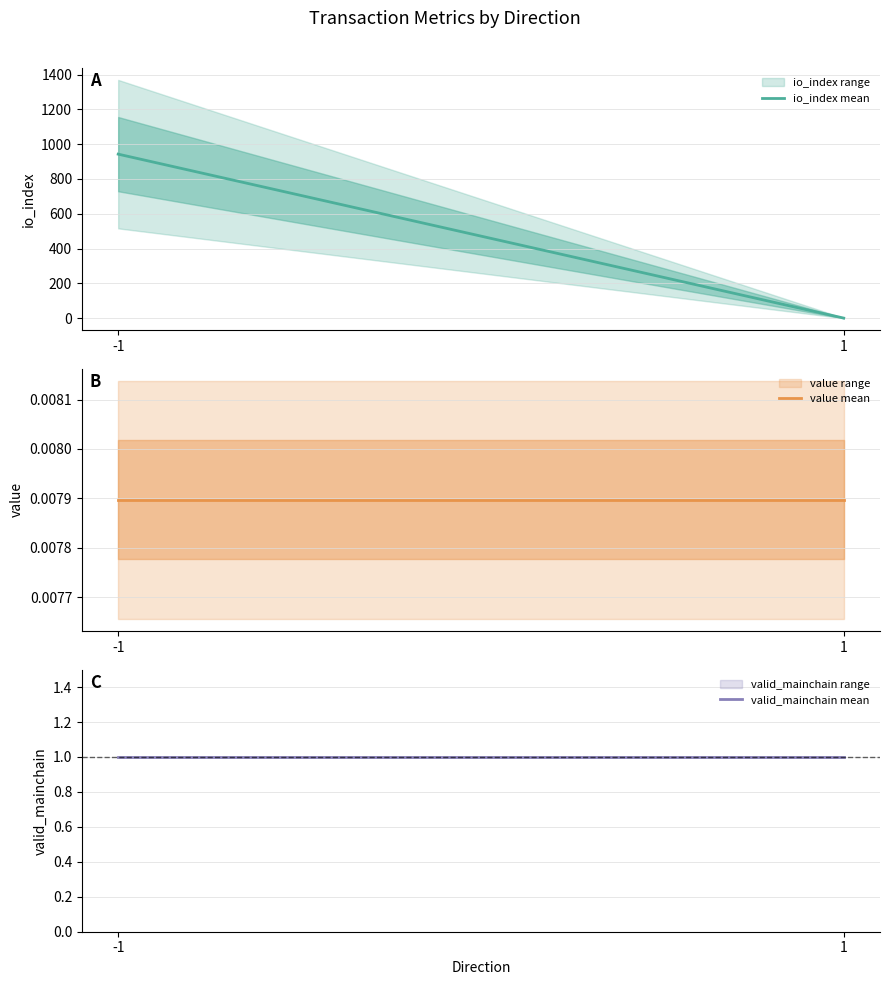

What are all the series names shown in the legend?

io_index mean, value mean, valid_mainchain mean